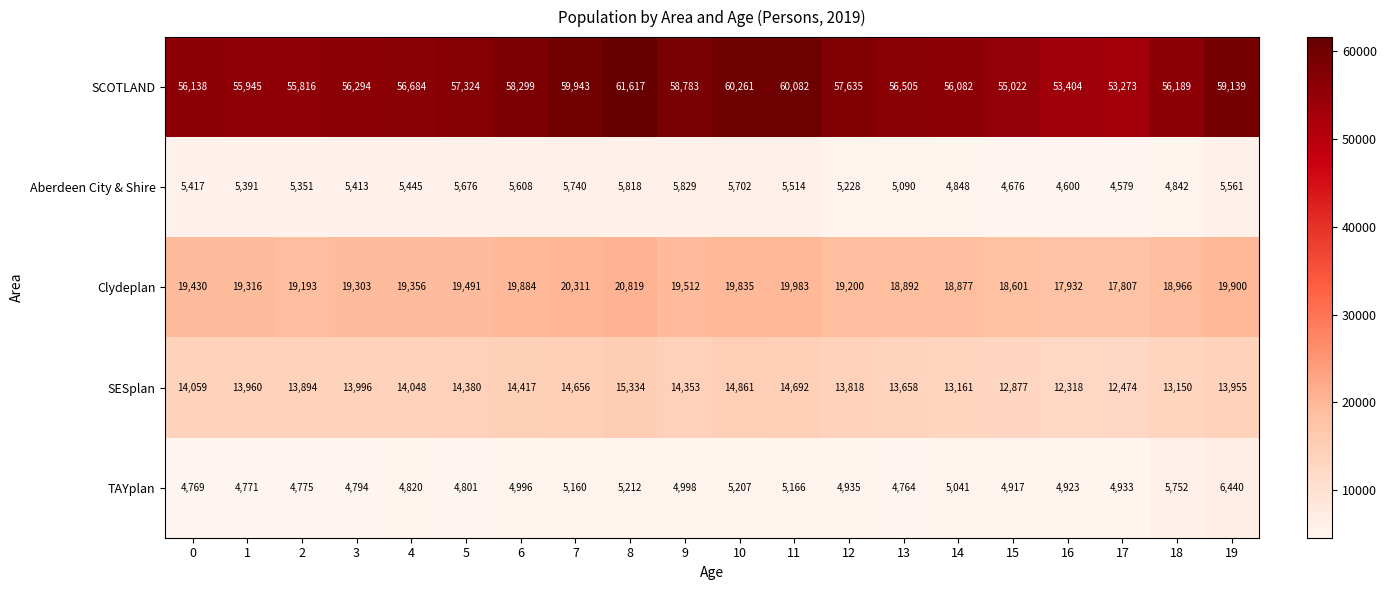

How many distinct data groups are displayed?

5